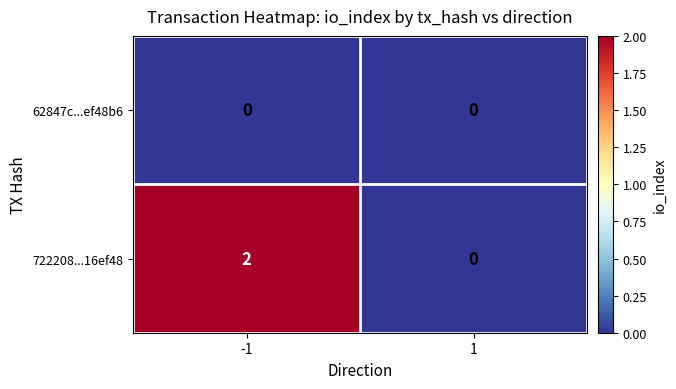

True or false: 722208...16ef48 has a value of 2 at -1.

True